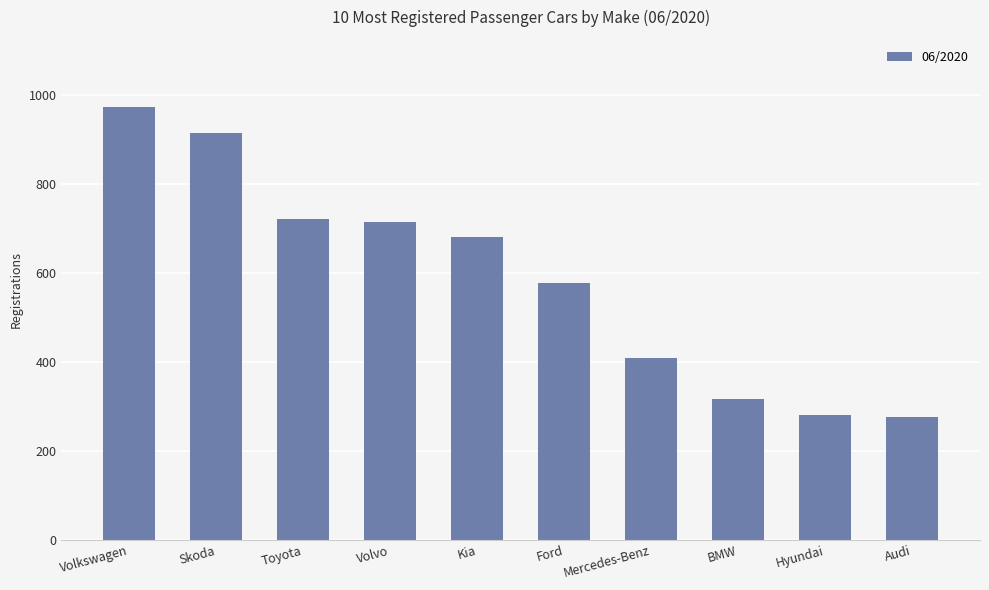

Are the bars horizontal?

No